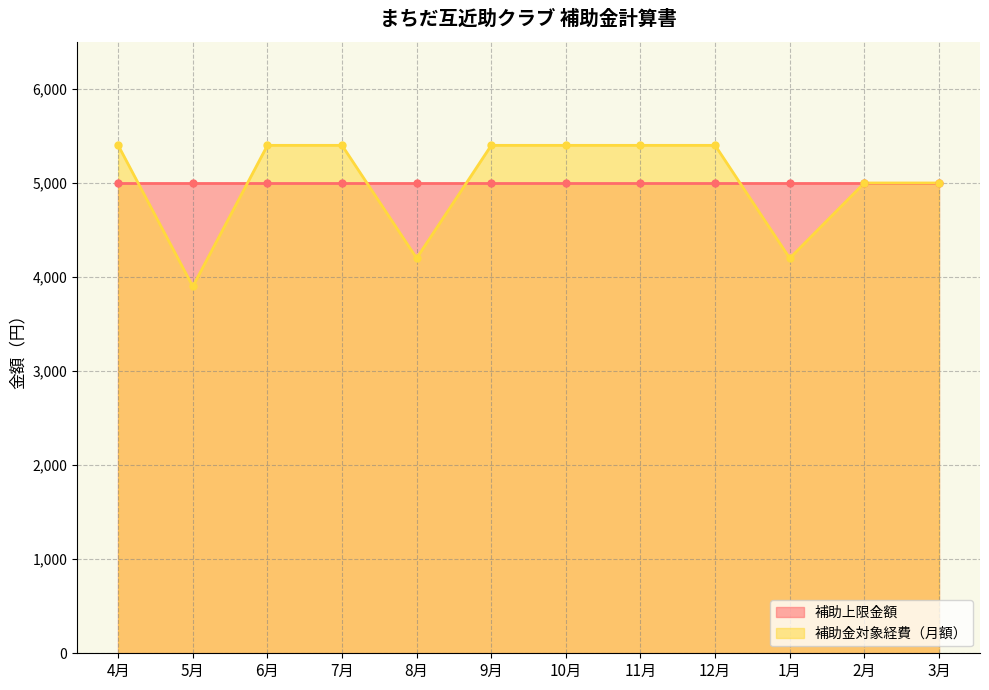

What is the difference between the second highest and minimum values?

1500